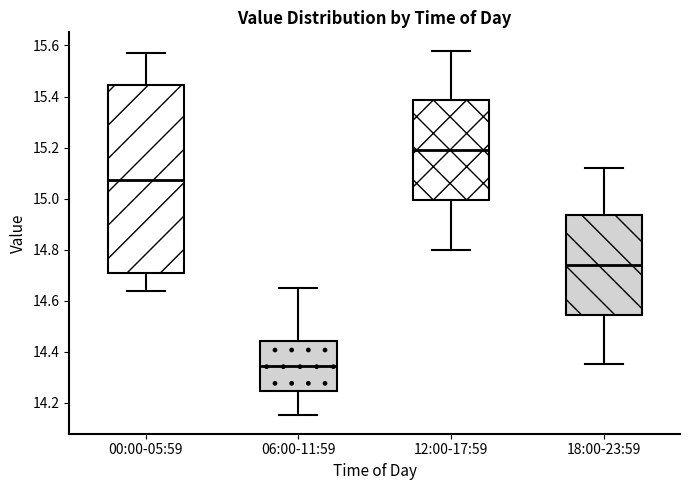

Reading left to right, transcribe this box plot: for each box, give where its median line is, the range the box spans, and where its two whiskers end, as read against the y-axis. The values are not printed on the chart, so give them approximately, as read against the axis.

00:00-05:59: median 15.08, box 14.70 to 15.44, whiskers 14.64 to 15.56
06:00-11:59: median 14.34, box 14.24 to 14.44, whiskers 14.16 to 14.66
12:00-17:59: median 15.20, box 15.00 to 15.38, whiskers 14.80 to 15.58
18:00-23:59: median 14.74, box 14.54 to 14.94, whiskers 14.36 to 15.12